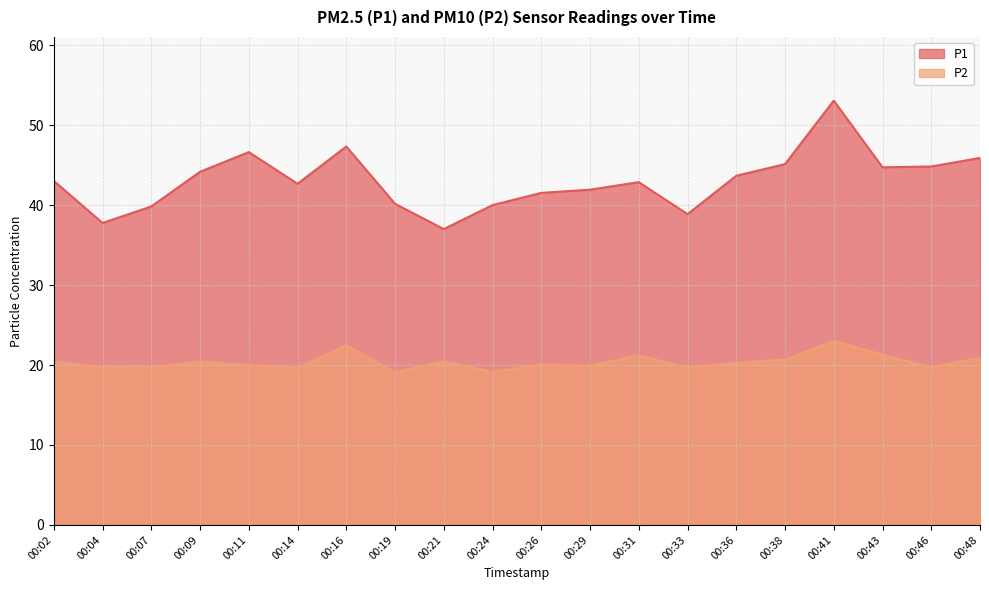

What is the approximate value of P1 at 00:46?

44.8